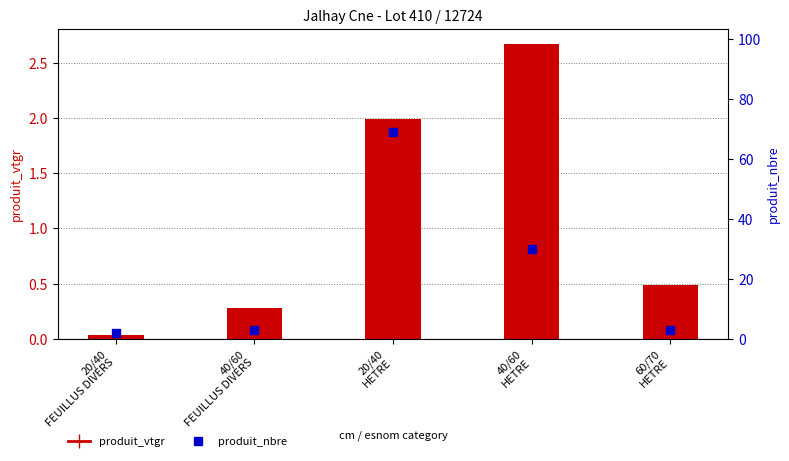

Which series contains the lowest Y value?

produit_vtgr